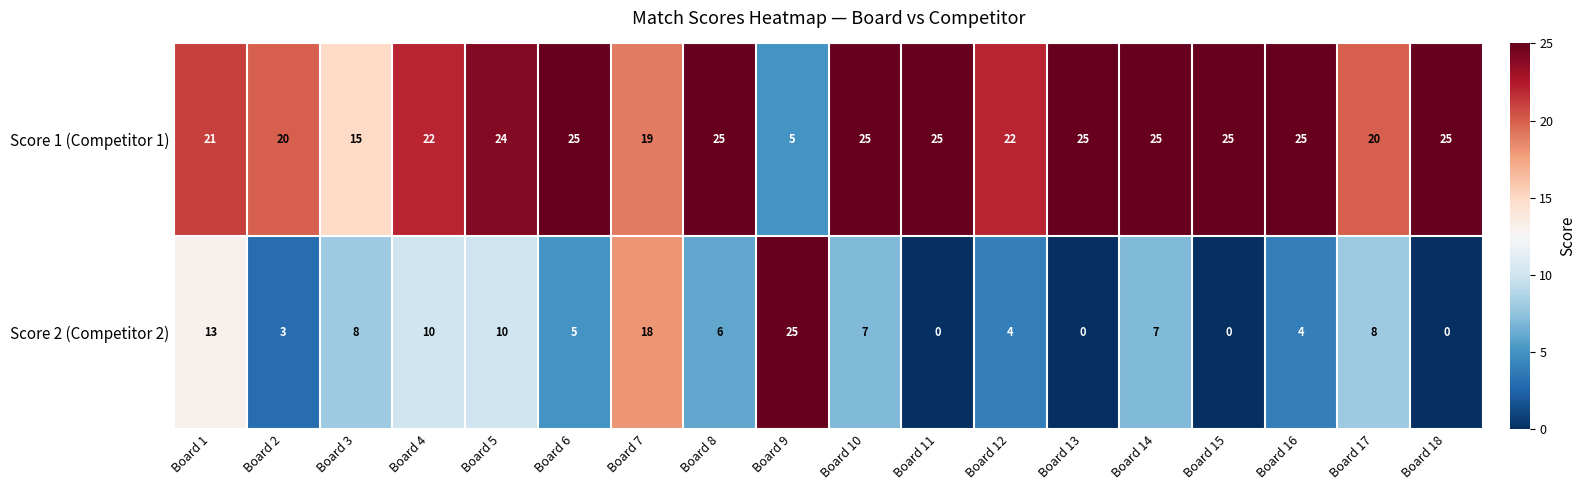

Is it true that Score 2 (Competitor 2) equals 25 at Board 9?

True